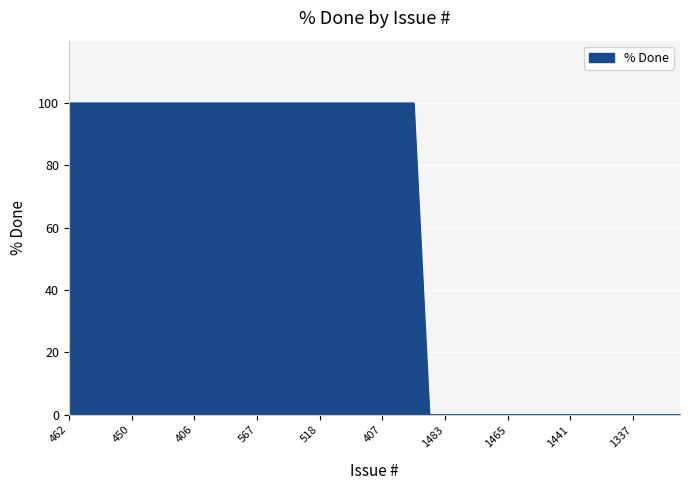

What is the maximum value shown in the chart?

100